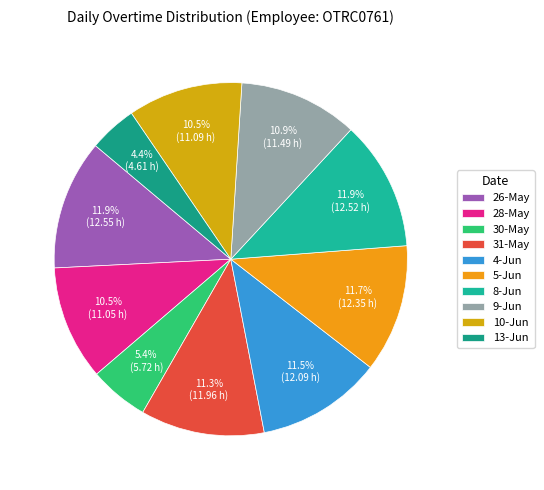

To the nearest percent, what is the difference between the 26-May and 31-May slice percentages?

1%